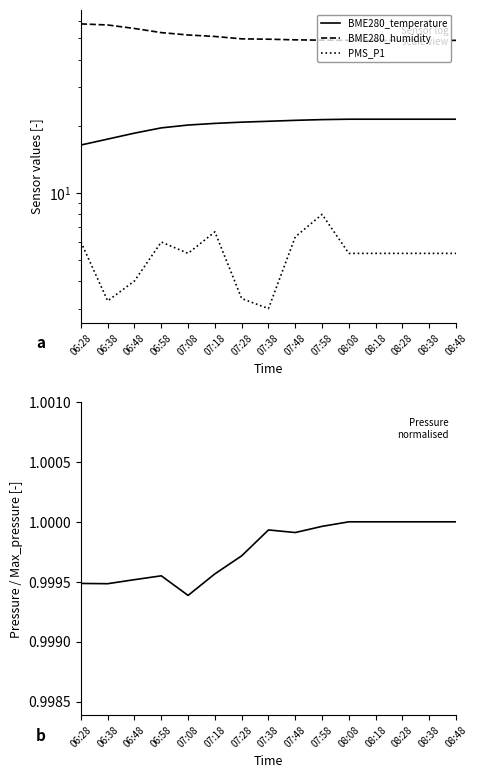

Which series has the largest range (max minus min)?

BME280_humidity